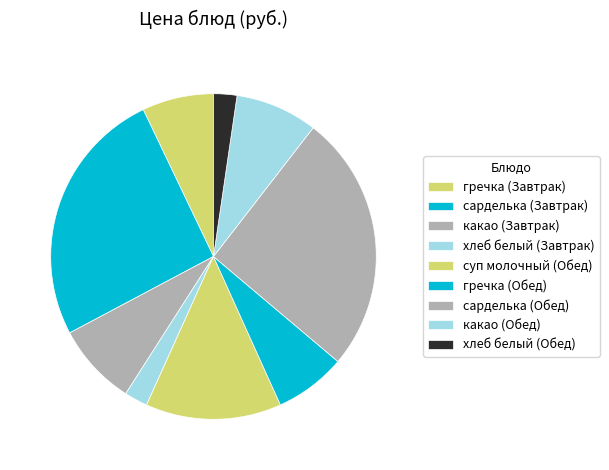

Combined, do сарделька (Обед) and гречка (Обед) account for over 50%?

No